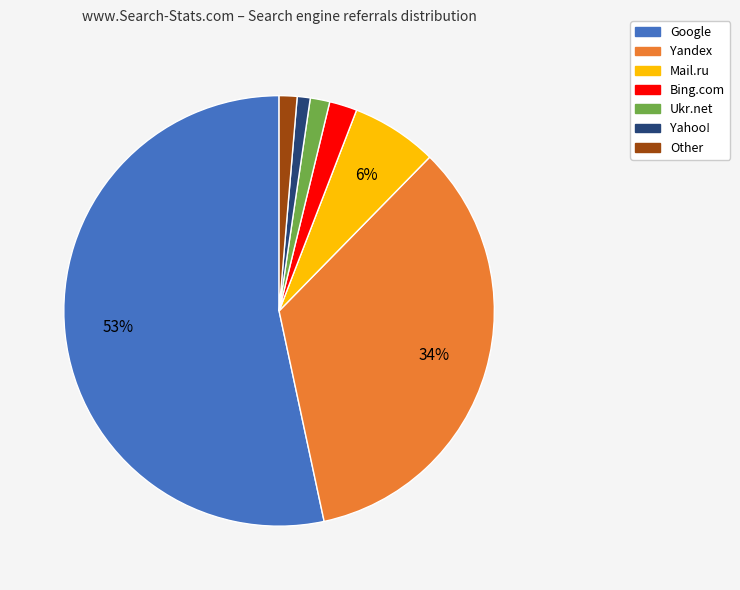

To the nearest percent, what is the average slice percentage?

14%